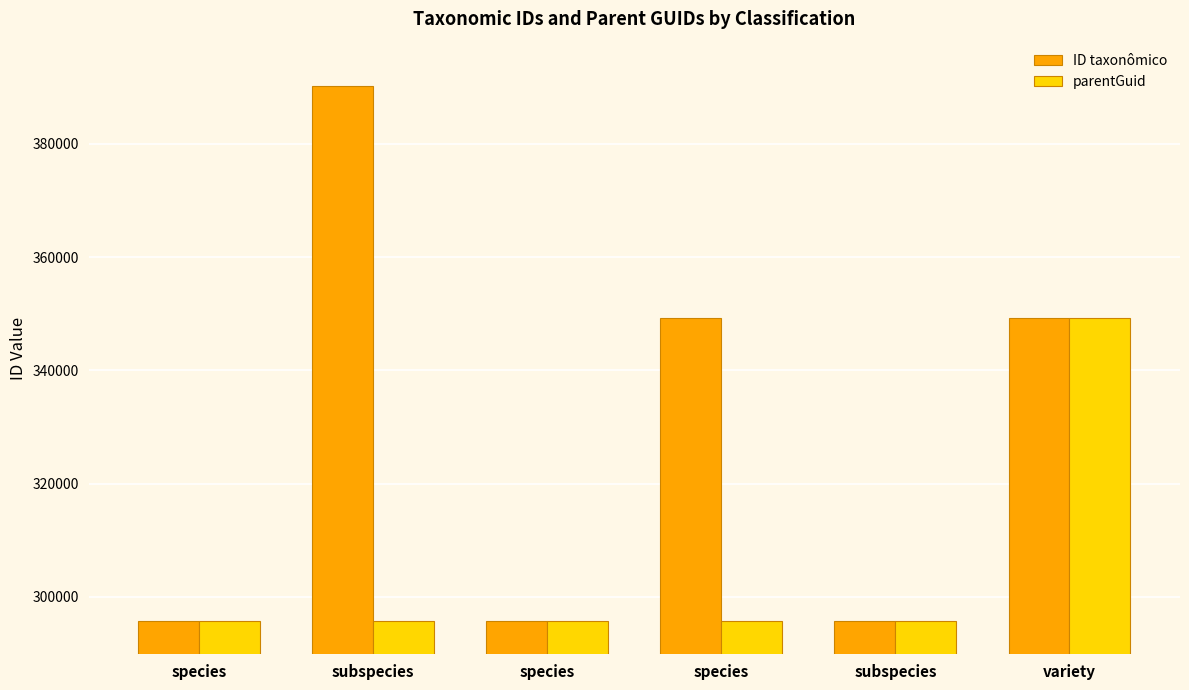

How many groups of bars are there?

6